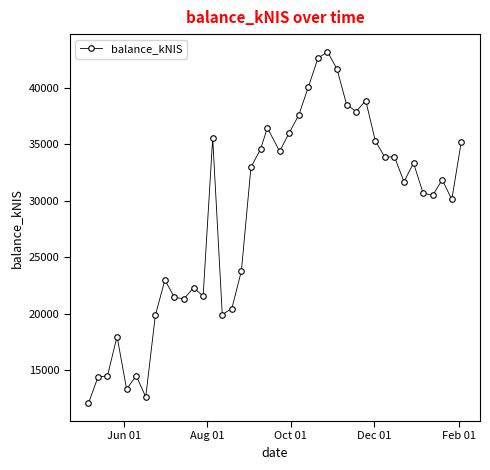

What is the sum of all values?

1149751.8